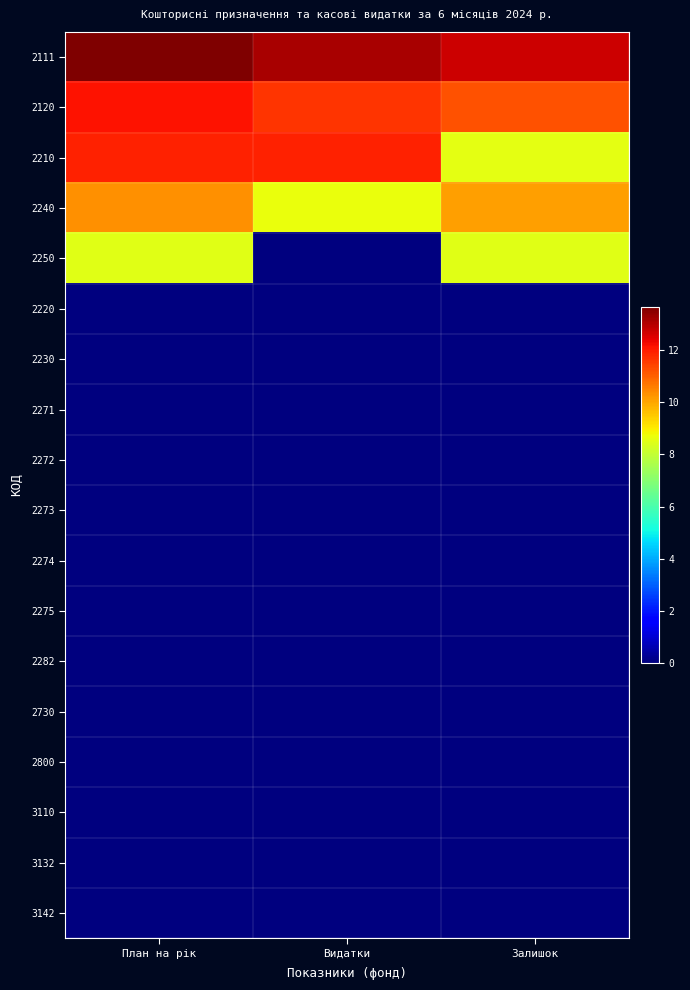

Reading left to right, extract all data points from this chart.

2111: План на рік=13.6	Видатки=13.1	Залишок=12.7
2120: План на рік=12.1	Видатки=11.6	Залишок=11.2
2210: План на рік=11.9	Видатки=11.9	Залишок=8.5
2240: План на рік=10.3	Видатки=8.7	Залишок=10.1
2250: План на рік=8.5	Видатки=0.0	Залишок=8.5
2220: План на рік=0.0	Видатки=0.0	Залишок=0.0
2230: План на рік=0.0	Видатки=0.0	Залишок=0.0
2271: План на рік=0.0	Видатки=0.0	Залишок=0.0
2272: План на рік=0.0	Видатки=0.0	Залишок=0.0
2273: План на рік=0.0	Видатки=0.0	Залишок=0.0
2274: План на рік=0.0	Видатки=0.0	Залишок=0.0
2275: План на рік=0.0	Видатки=0.0	Залишок=0.0
2282: План на рік=0.0	Видатки=0.0	Залишок=0.0
2730: План на рік=0.0	Видатки=0.0	Залишок=0.0
2800: План на рік=0.0	Видатки=0.0	Залишок=0.0
3110: План на рік=0.0	Видатки=0.0	Залишок=0.0
3132: План на рік=0.0	Видатки=0.0	Залишок=0.0
3142: План на рік=0.0	Видатки=0.0	Залишок=0.0